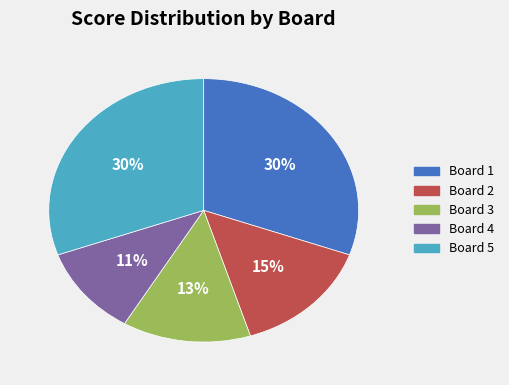

Combined, do Board 5 and Board 2 account for over 50%?

No